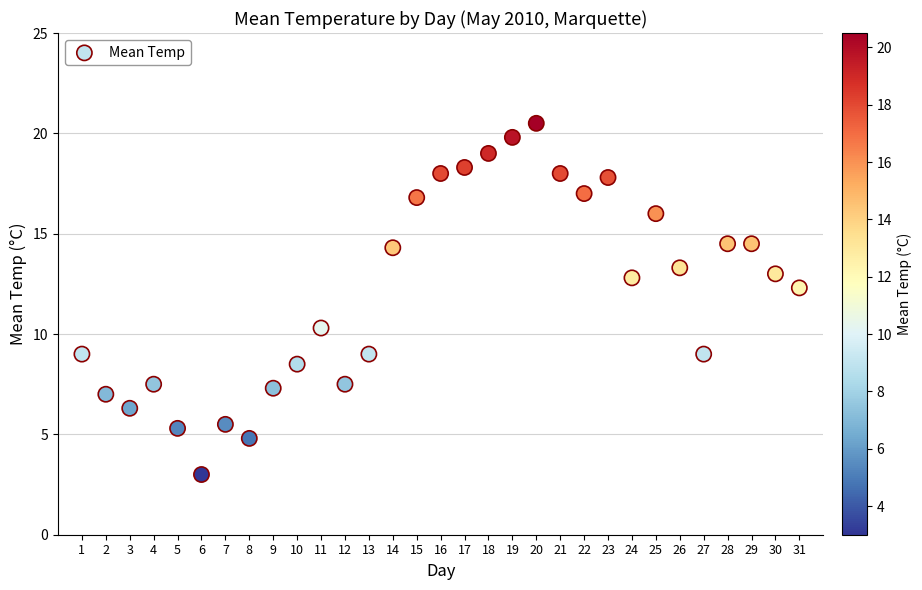

What Y value in the scatter plot is closest to 11?

10.3